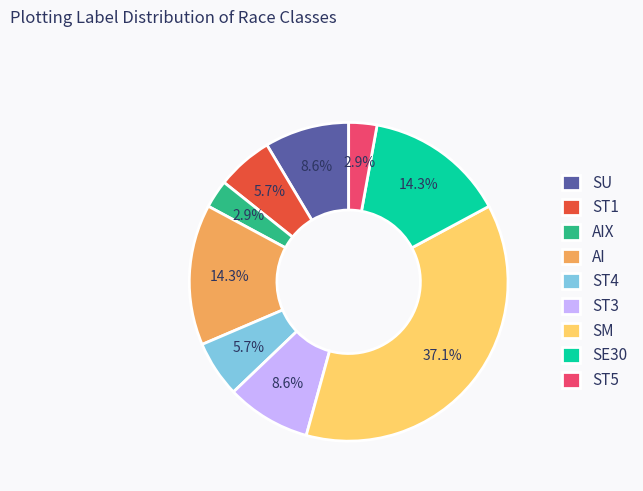

What percentage do SM and AIX together represent?

40.0%